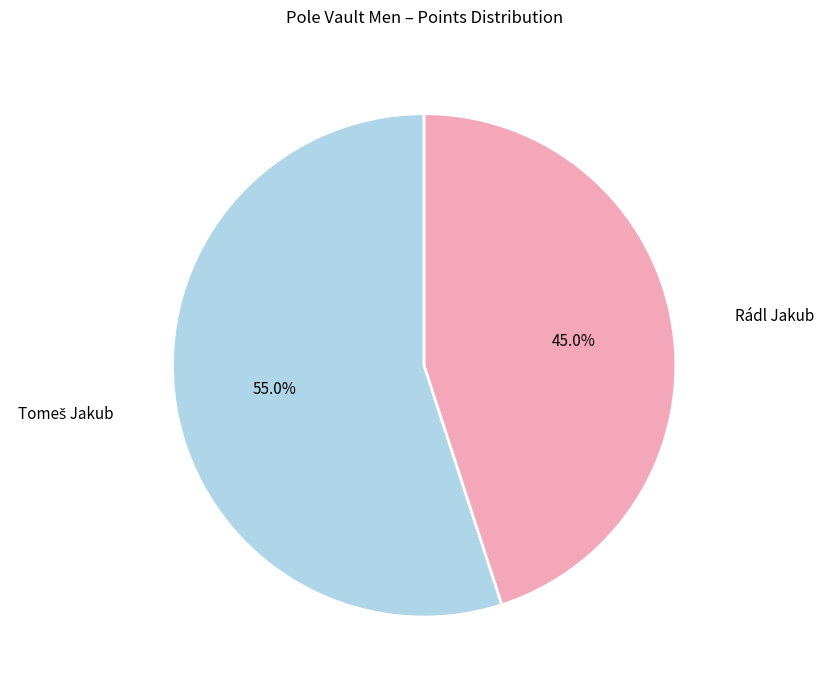

Is there any slice that represents more than half of the pie?

Yes